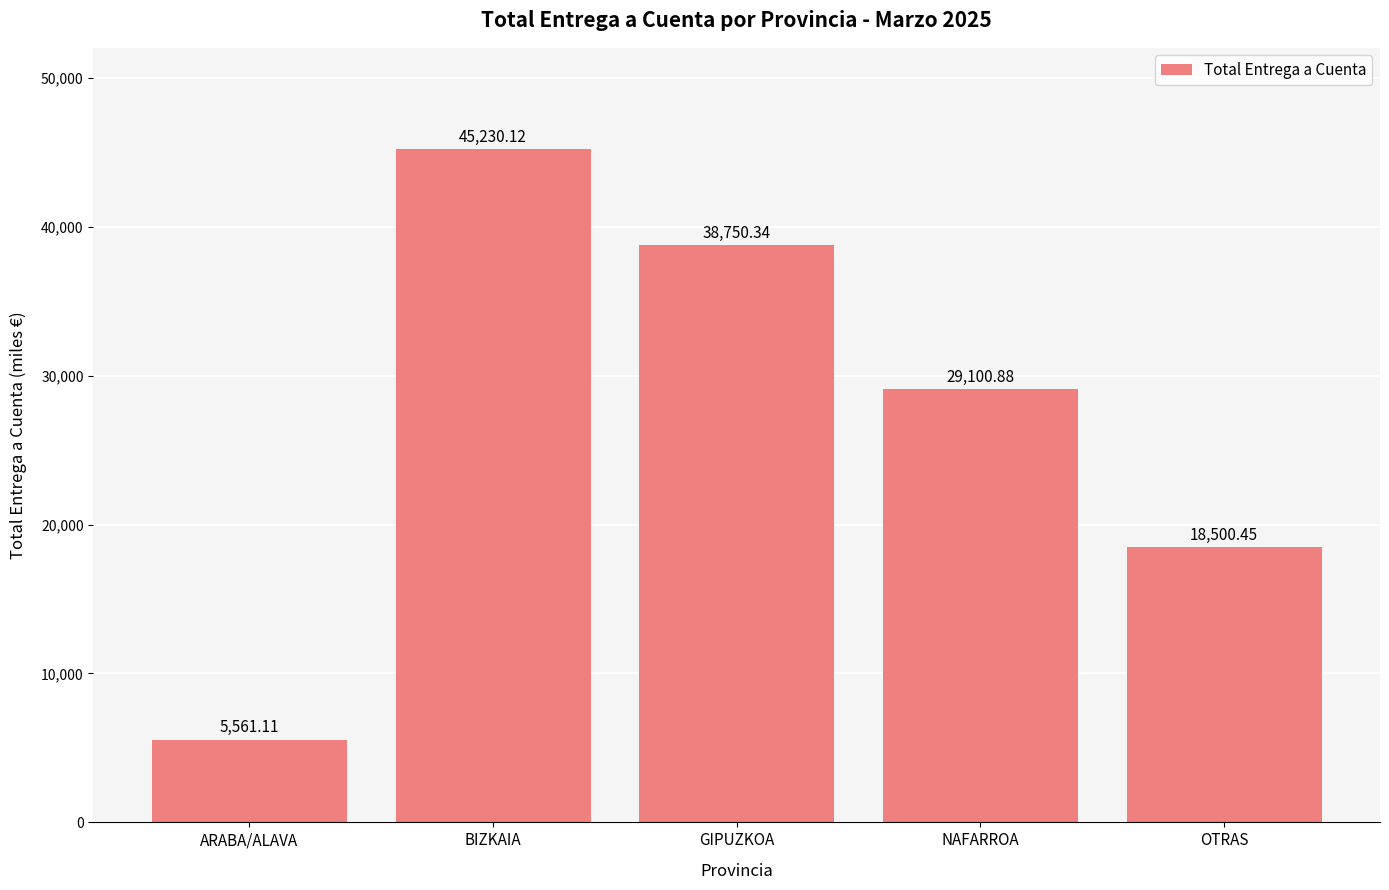

What is the label of the 5th bar from the right?

ARABA/ALAVA